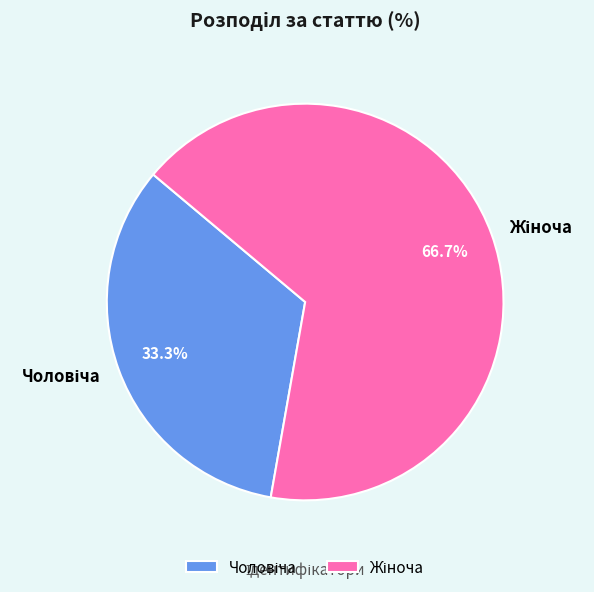

Is there a majority slice in this chart?

Yes